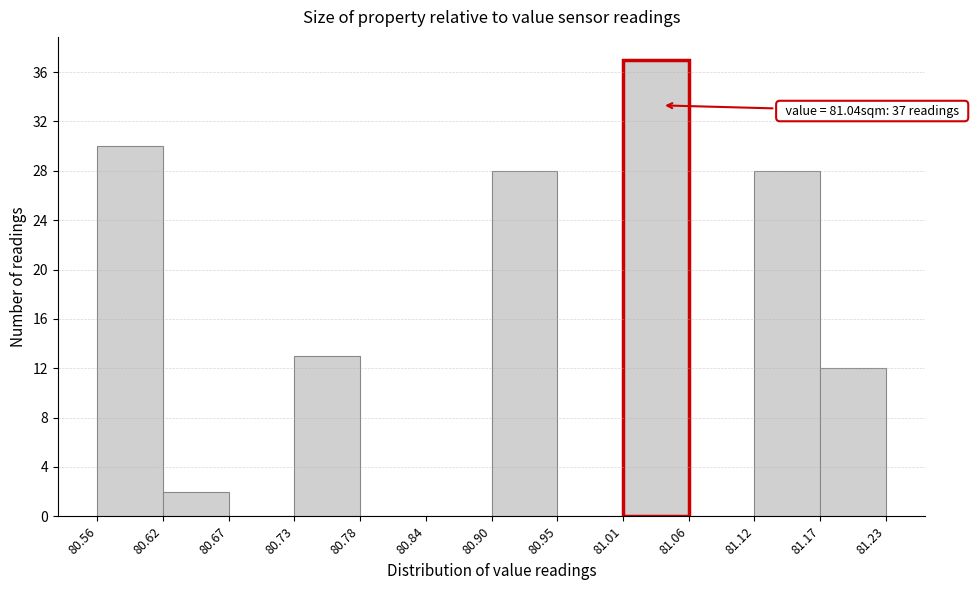

Over which range of the x-axis is the bar tallest?

81.01 to 81.06